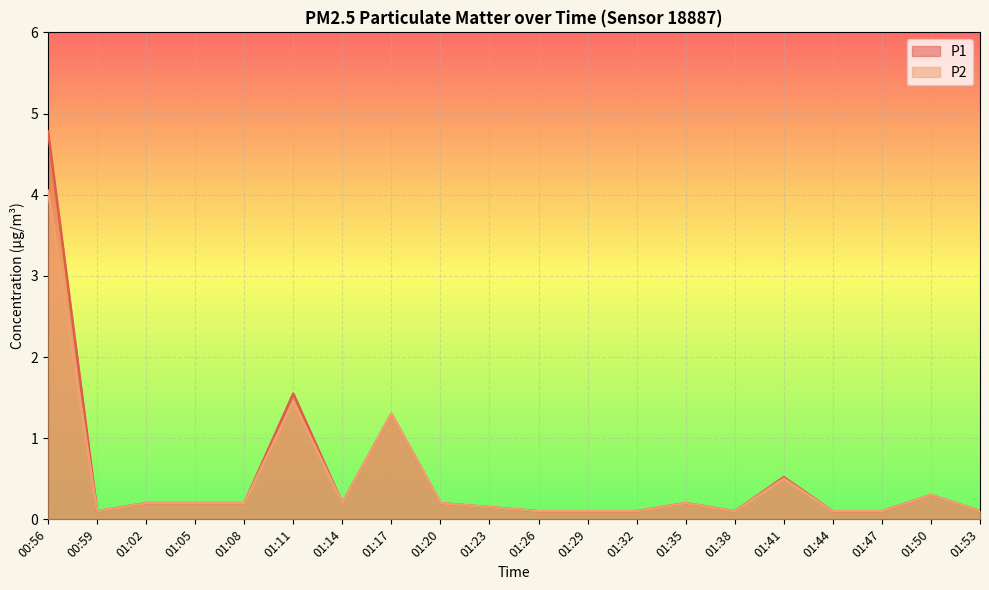

What is the average value of the P1 series?

0.5